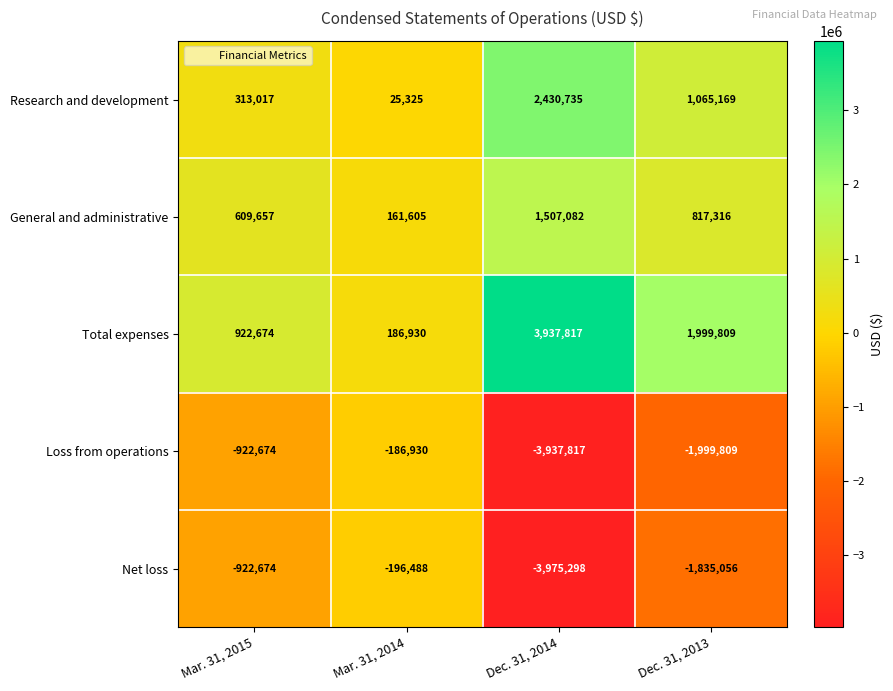

What is the greatest value displayed?

3937817